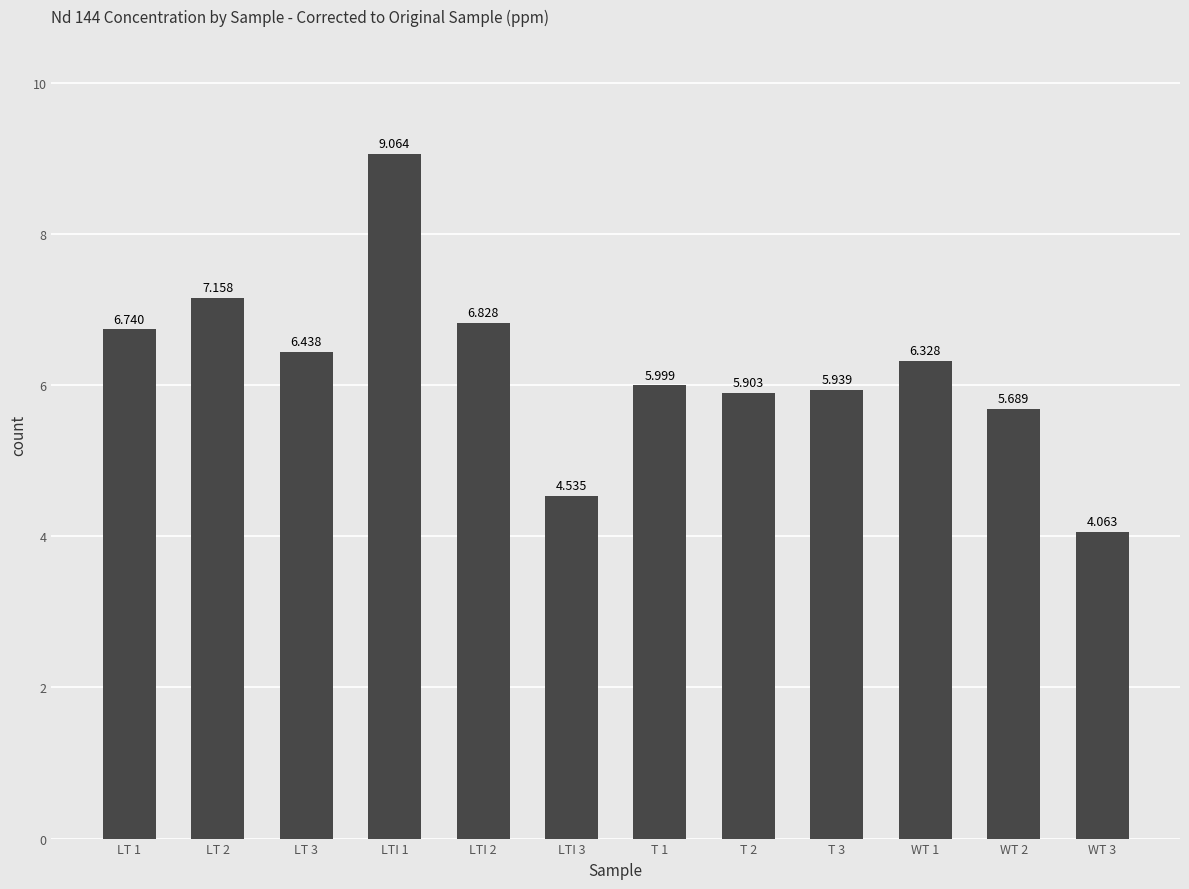

What is the difference between the maximum and minimum values?

5.0